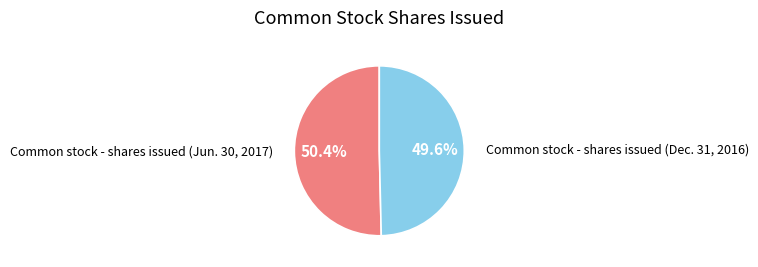

What is the smallest slice in the pie chart?

Common stock - shares issued (Dec. 31, 2016)